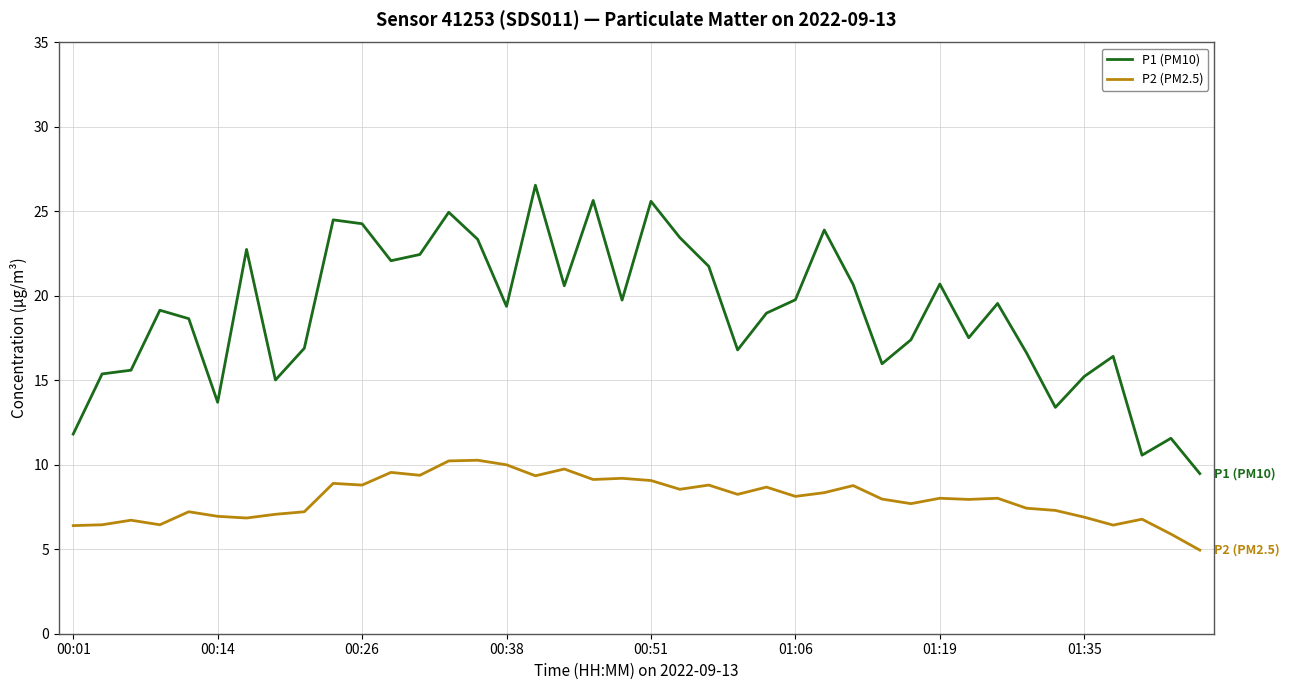

List the series in order of their overall mean, highest first.

P1 (PM10), P2 (PM2.5)